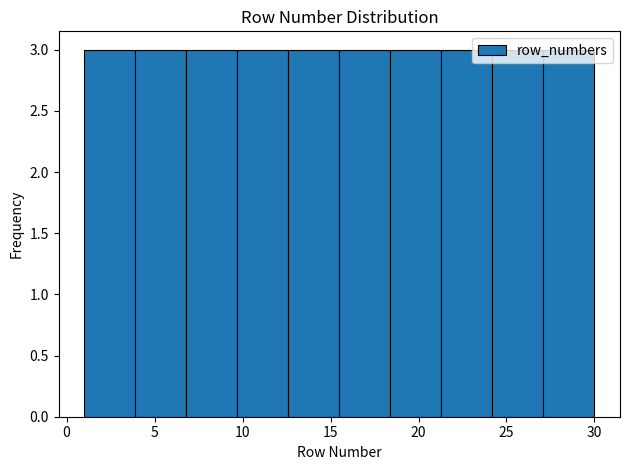

Reading left to right, transcribe this chart: for each bar, give the range it covers on the x-axis and its height. Neither the bar edges nor the heights are printed on the chart, so give them approximately, as read against the axes.

1.0 to 3.9: 3
3.9 to 6.8: 3
6.8 to 9.7: 3
9.7 to 12.6: 3
12.6 to 15.5: 3
15.5 to 18.4: 3
18.4 to 21.3: 3
21.3 to 24.2: 3
24.2 to 27.1: 3
27.1 to 30.0: 3